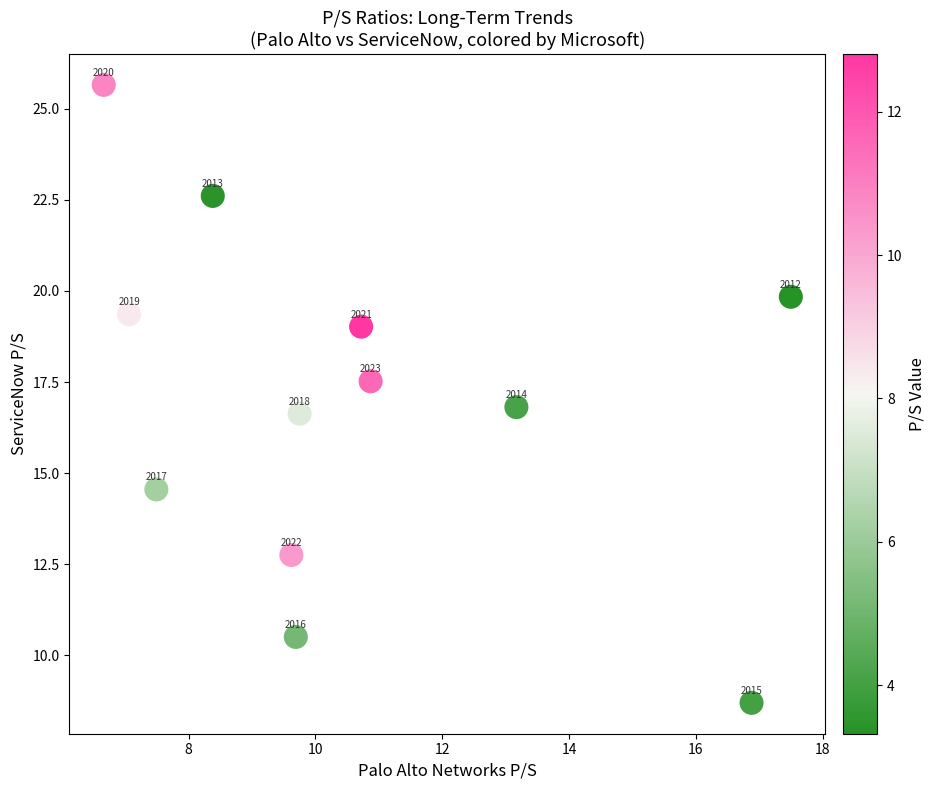

What Y value in the scatter plot is closest to 17?

16.8